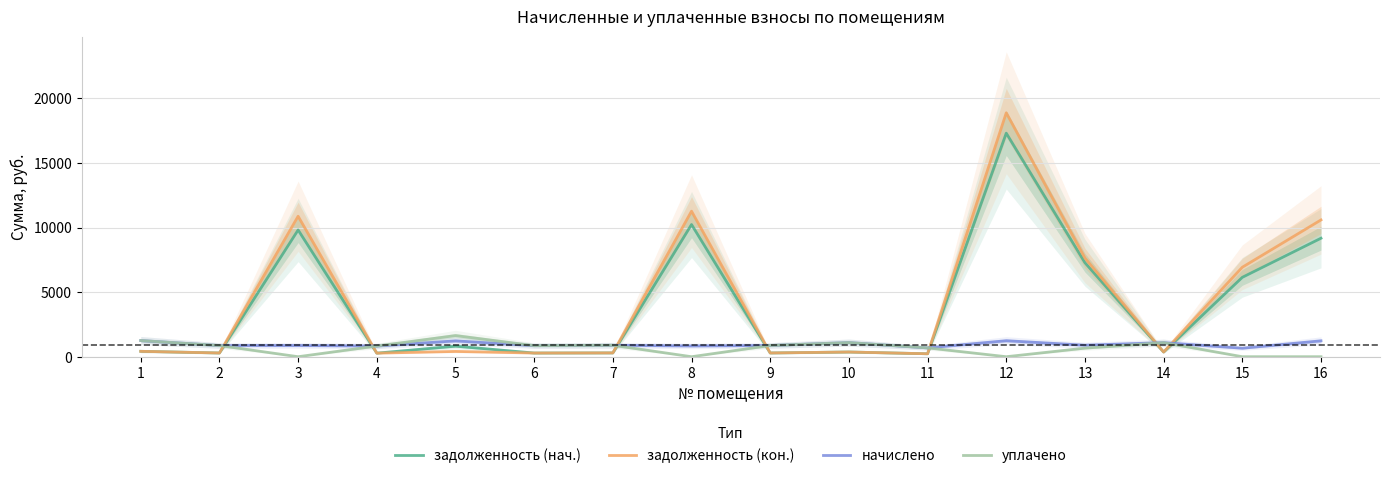

True or false: уплачено and начислено cross at least once.

False